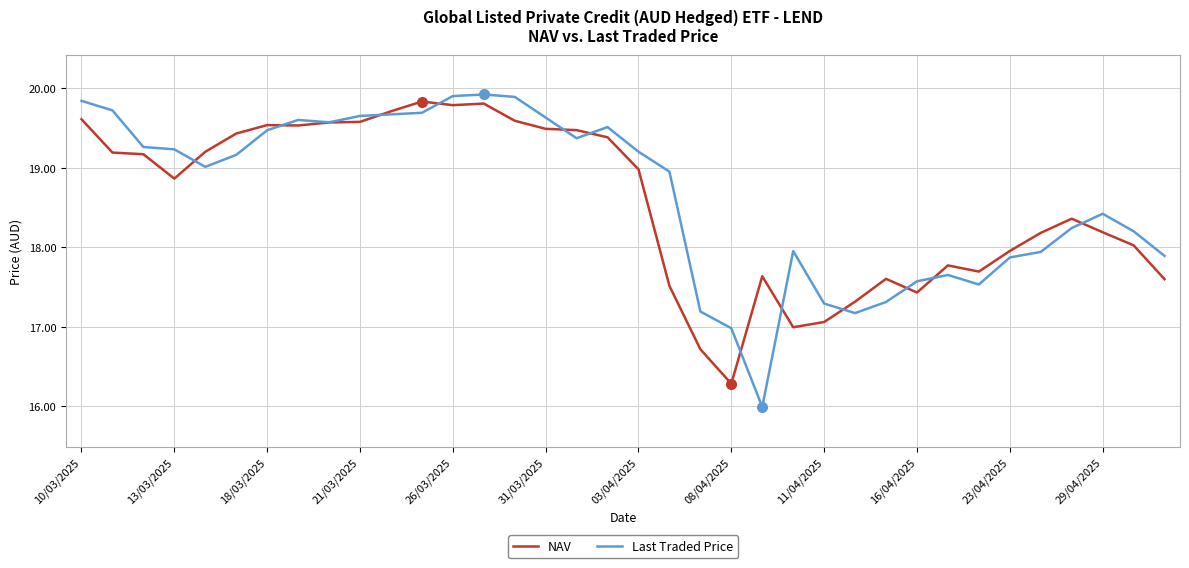

What is the lowest value of the Last Traded Price series?

16.0